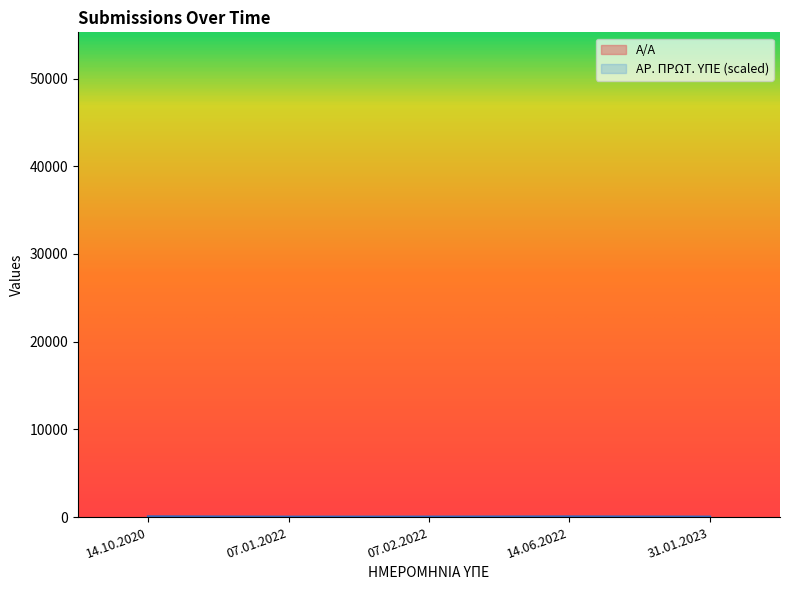

Which series has the largest total across all categories?

ΑΡ. ΠΡΩΤ. ΥΠΕ